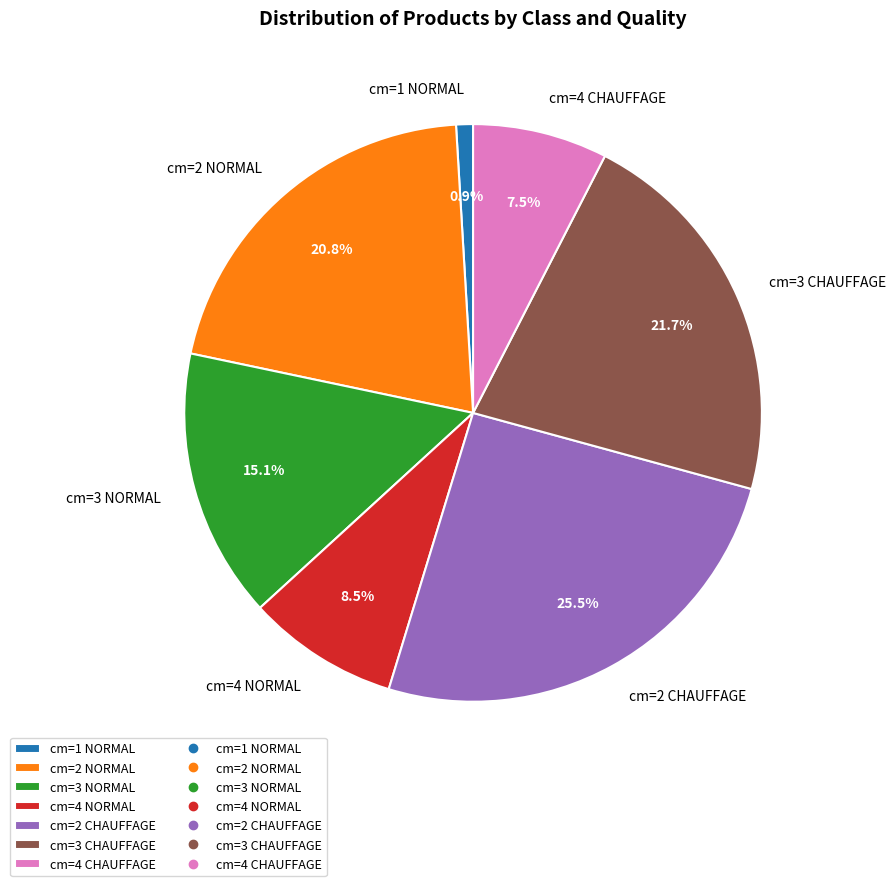

Is it true that cm=4 NORMAL is 3% of the pie?

False